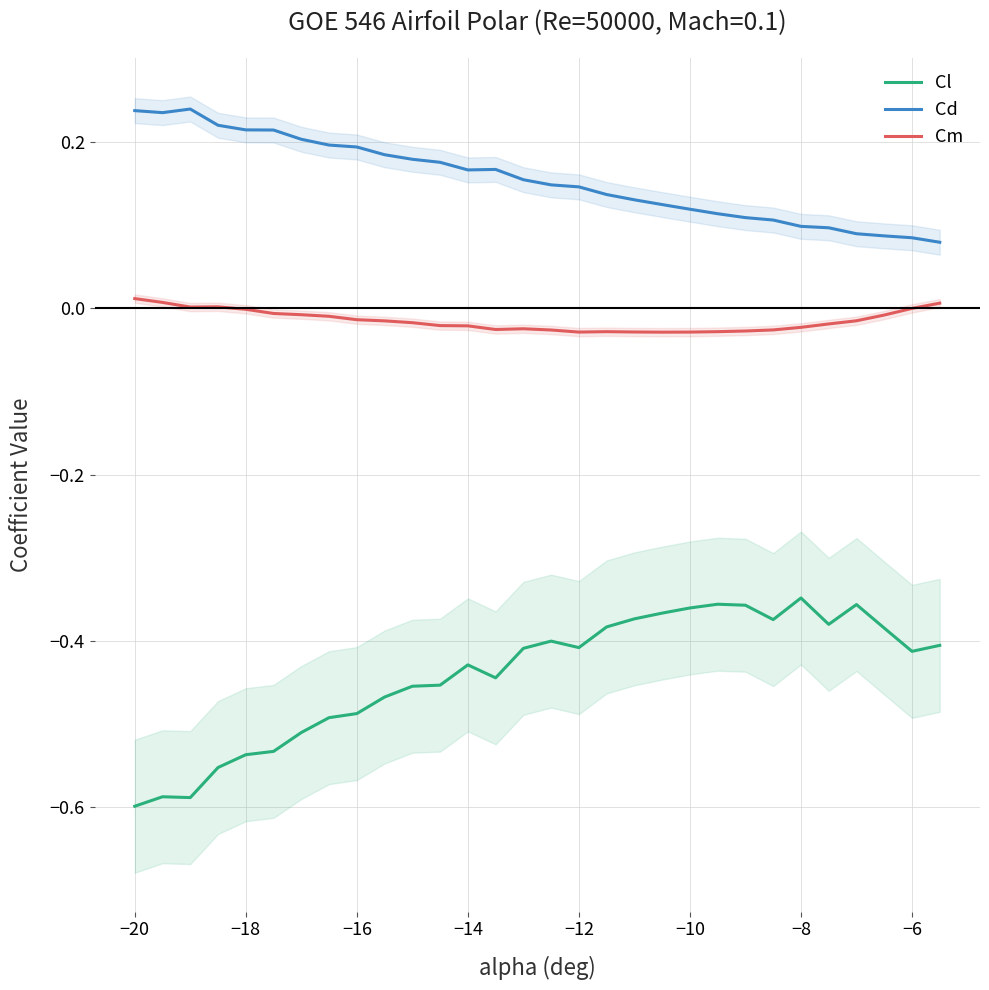

True or false: Cm and Cd intersect in this chart.

False